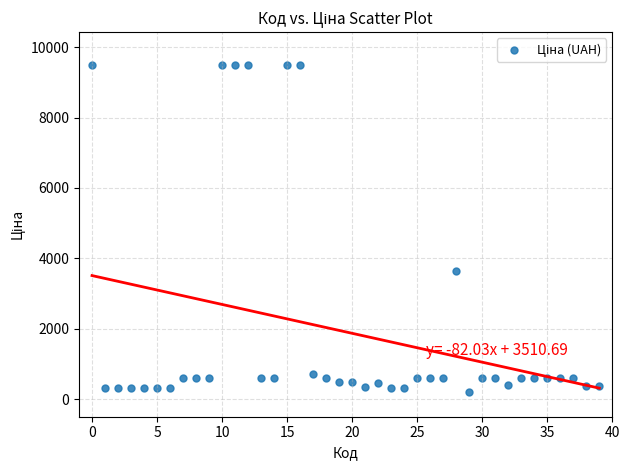

What is the range of Y values (max minus min)?

9277.4